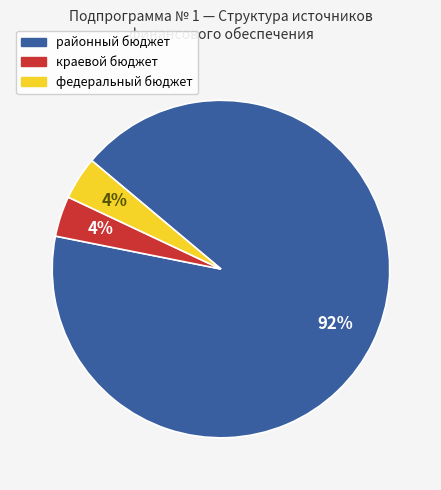

Which has a higher value, районный бюджет or краевой бюджет?

районный бюджет